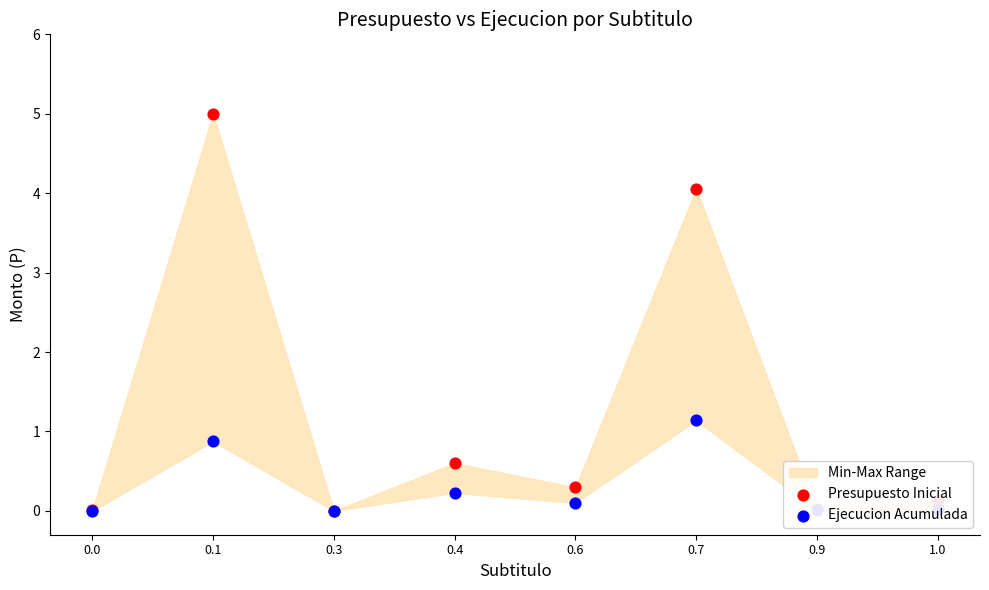

Which series contains the highest Y value?

Presupuesto Inicial